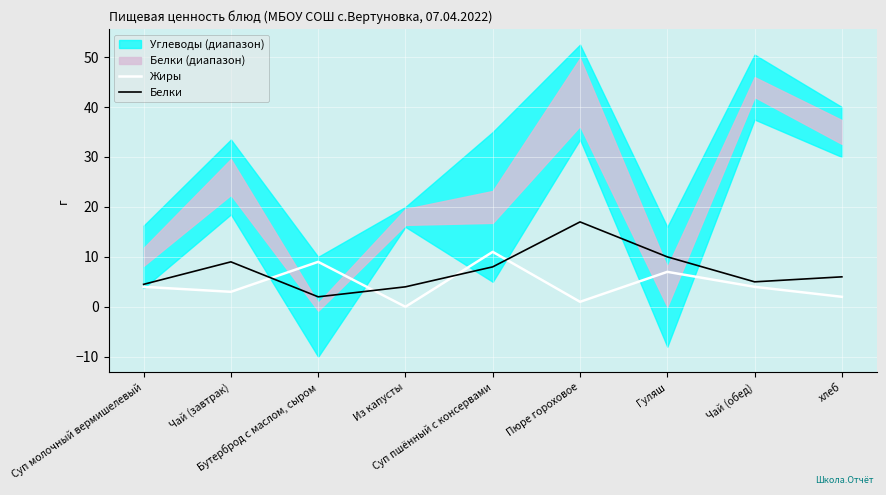

What is the highest value of the Белки series?

17.0